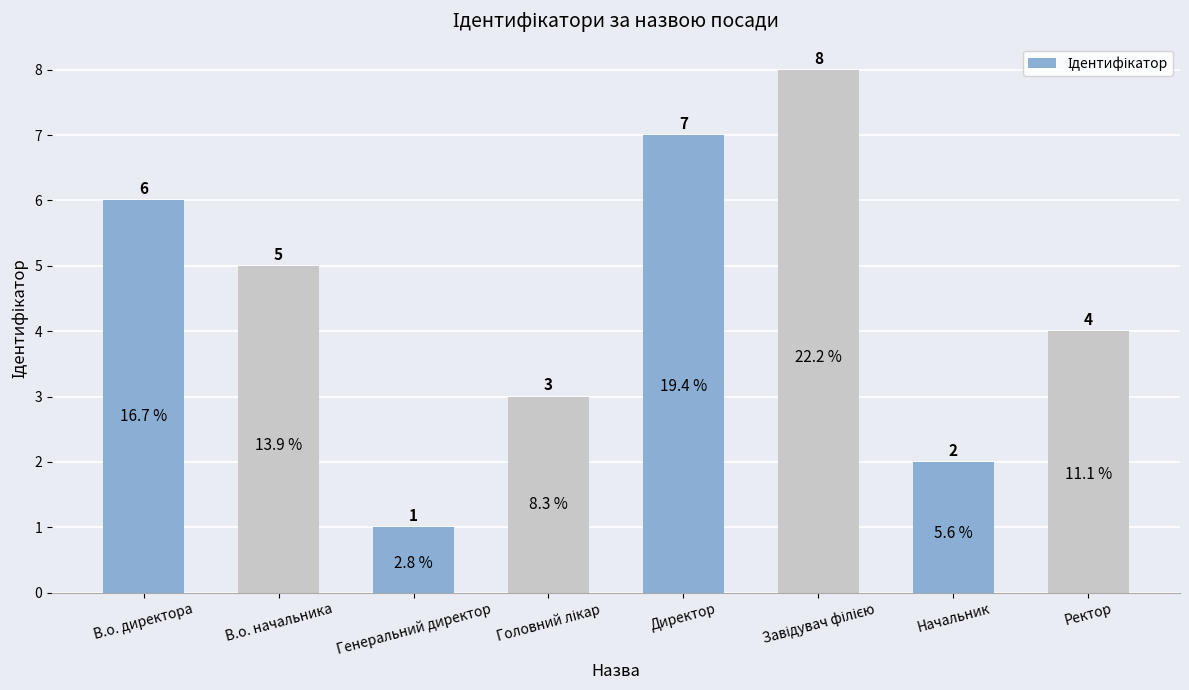

How many values are between 3 and 7?

5